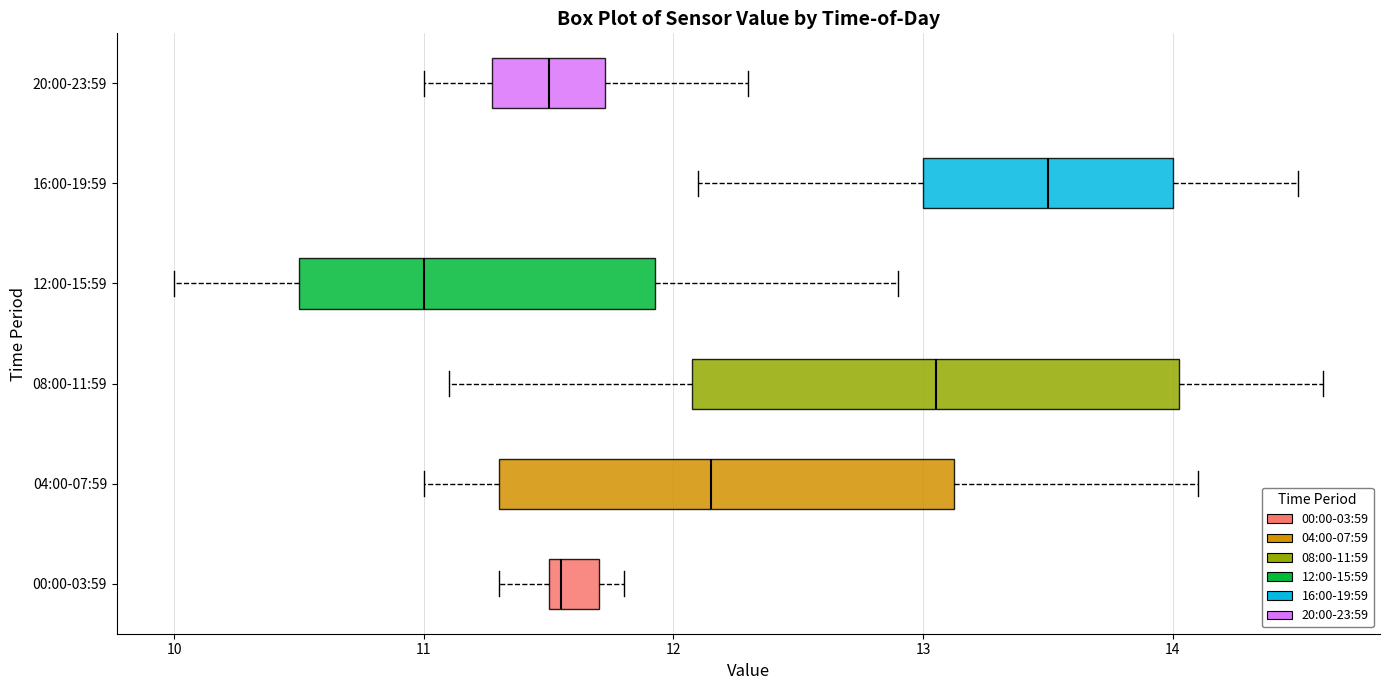

Where does the median line of the box for 04:00-07:59 sit on the x-axis? The values are not printed on the chart, so give them approximately, as read against the axis.

12.2